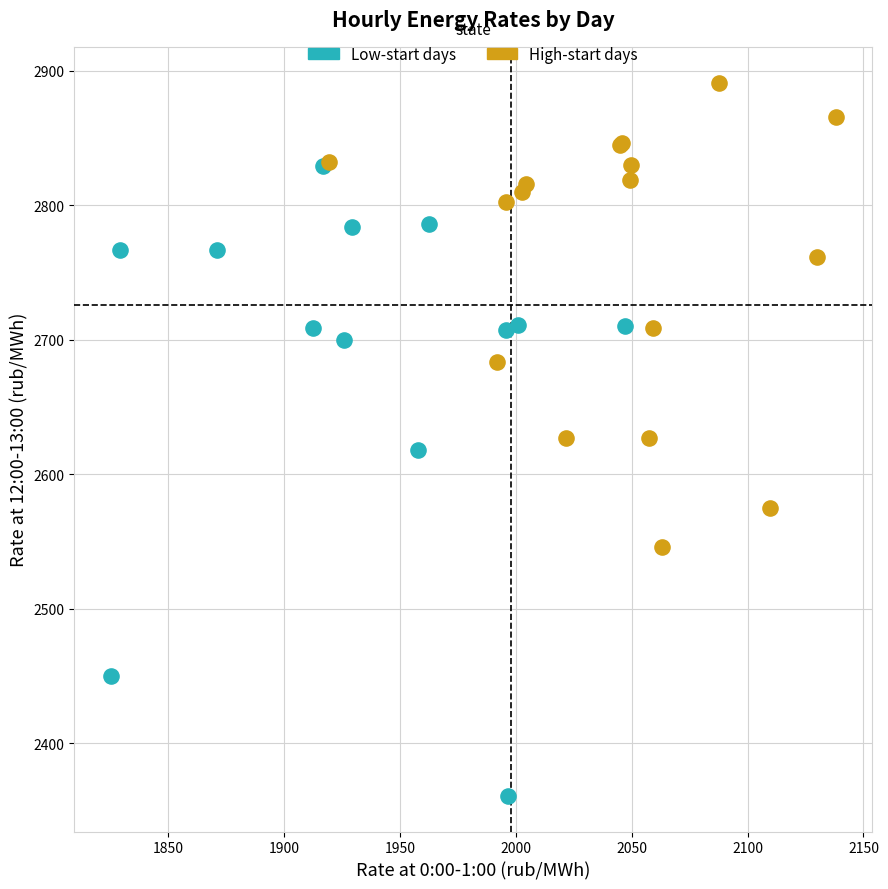

Which series has the widest spread of Y values?

Low-start days